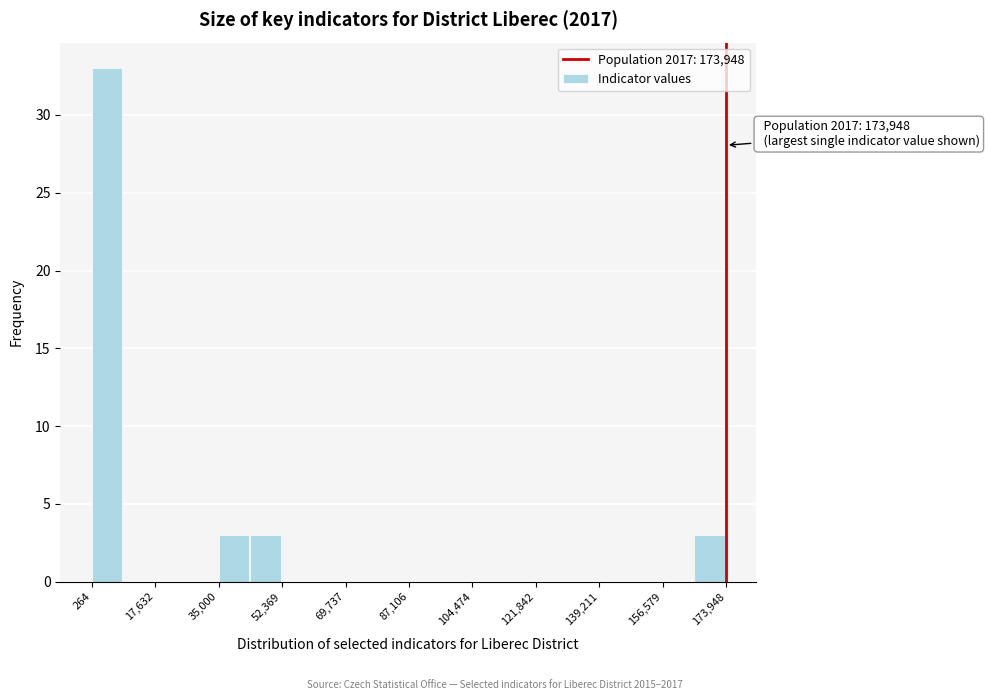

Over which range of the x-axis is the bar tallest?

0 to 8000